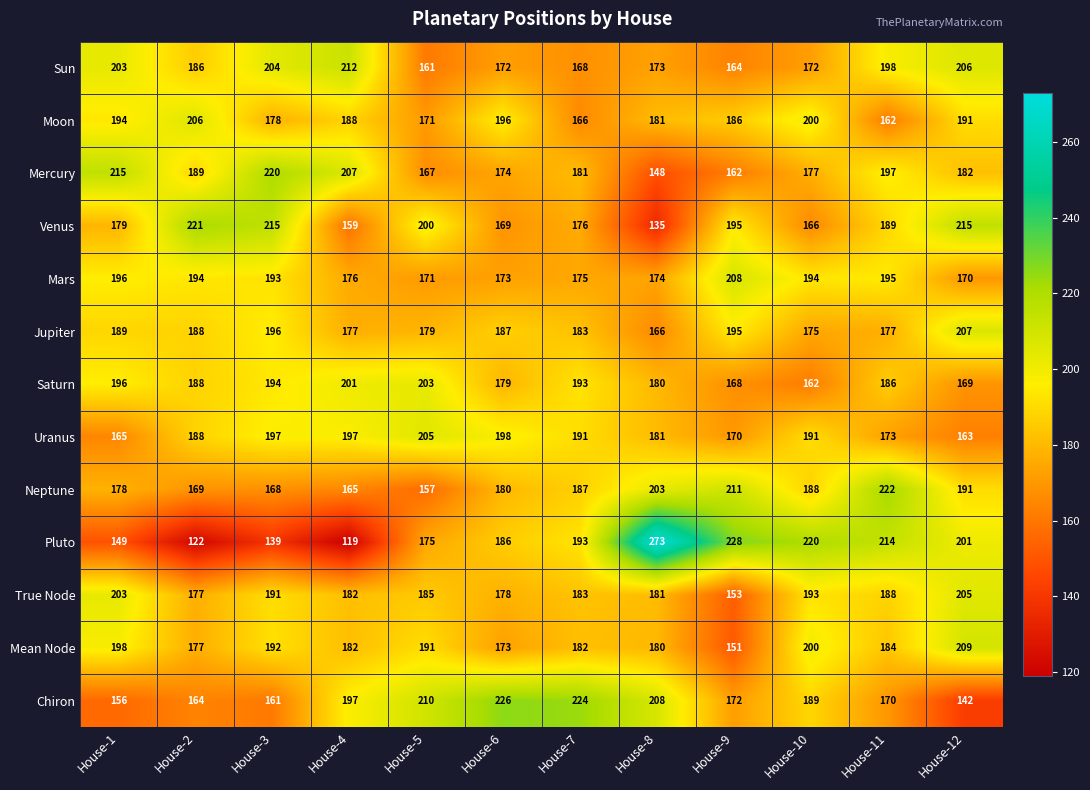

At which category is the sum across all series the highest?

House-11